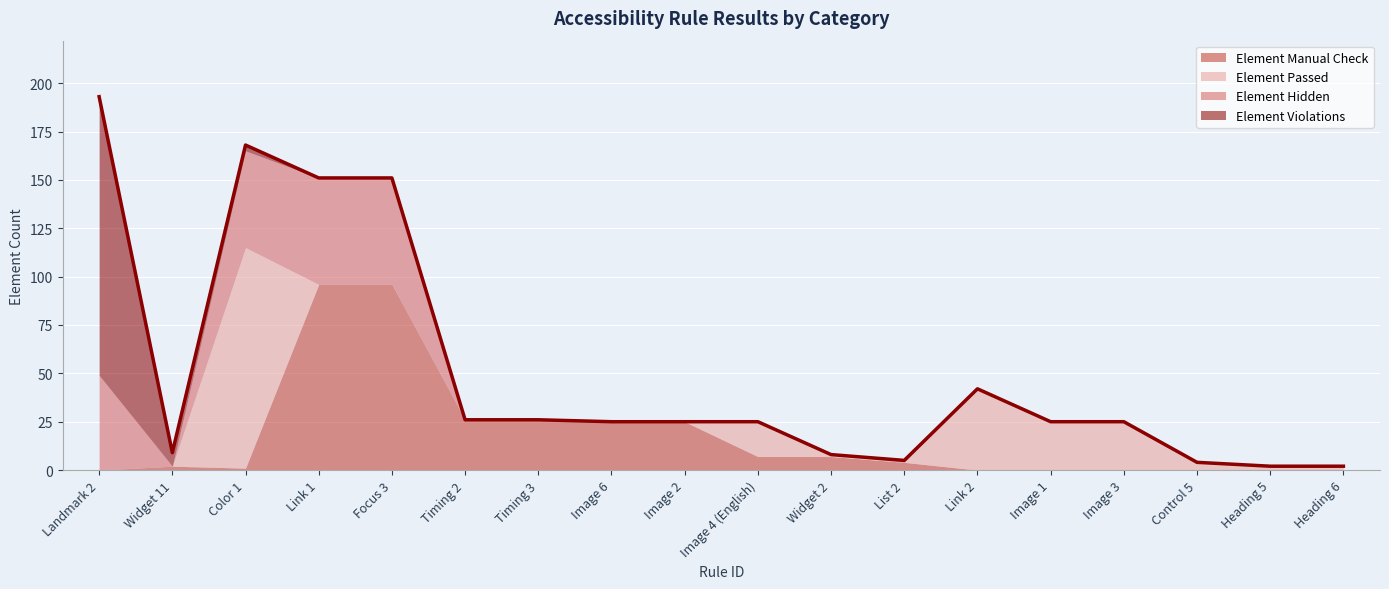

At which category is the sum across all series the highest?

Landmark 2